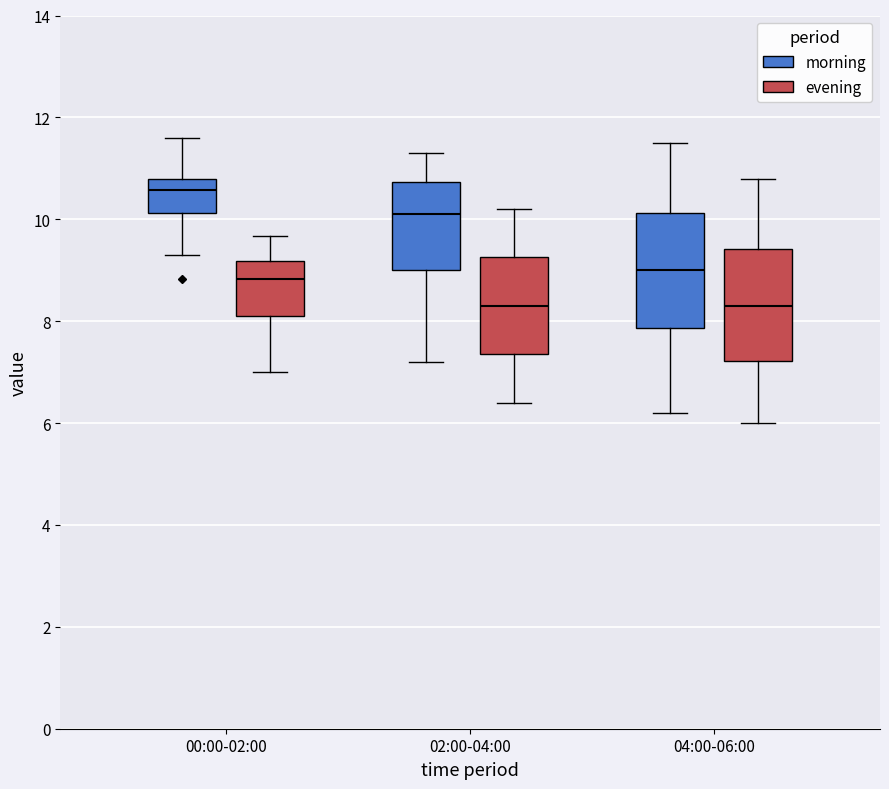

Reading left to right, read every box against the y-axis: the position of its median line, the range the box covers, and the ends of its whiskers. The values are not printed on the chart, so give them approximately, as read against the axis.

00:00-02:00 (morning): median 10.6, box 10.2 to 10.8, whiskers 9.4 to 11.6
00:00-02:00 (evening): median 8.8, box 8.2 to 9.2, whiskers 7.0 to 9.6
02:00-04:00 (morning): median 10.2, box 9.0 to 10.8, whiskers 7.2 to 11.4
02:00-04:00 (evening): median 8.4, box 7.4 to 9.2, whiskers 6.4 to 10.2
04:00-06:00 (morning): median 9.0, box 7.8 to 10.2, whiskers 6.2 to 11.6
04:00-06:00 (evening): median 8.4, box 7.2 to 9.4, whiskers 6.0 to 10.8